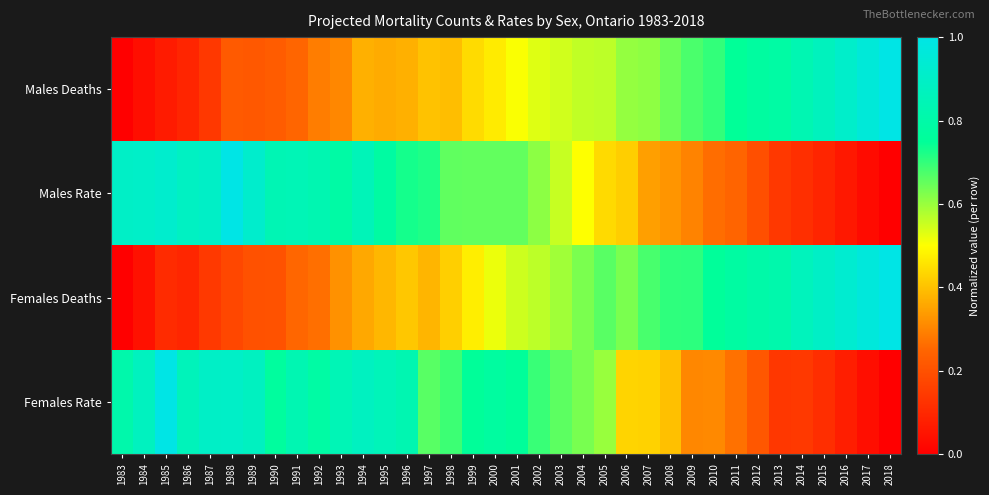

Rank the series at 1986 from lowest to highest value.

Males Deaths, Females Deaths, Females Rate, Males Rate